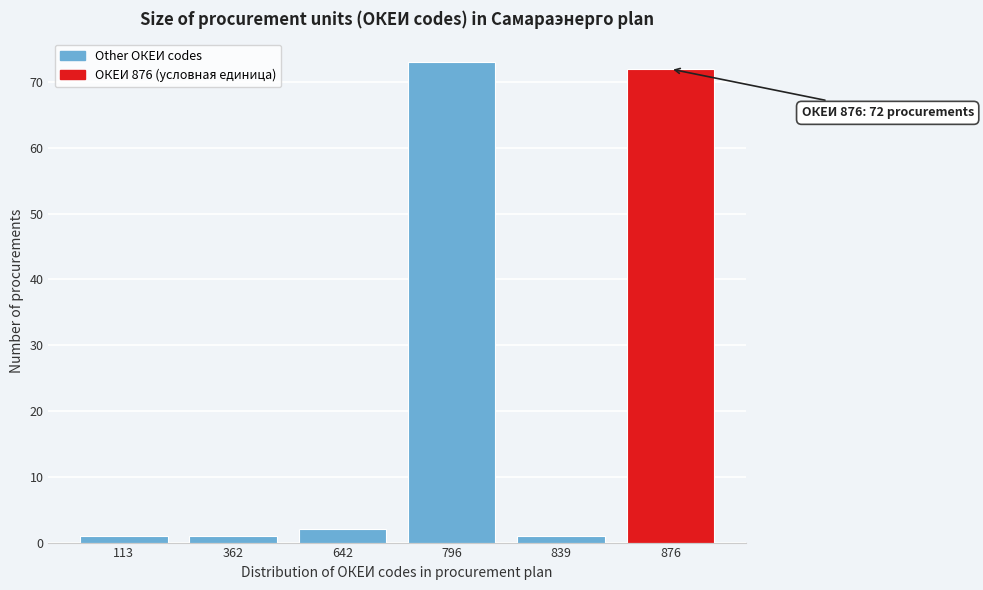

Reading left to right, transcribe all the data shown in this chart.

1	1	2	73	1	72